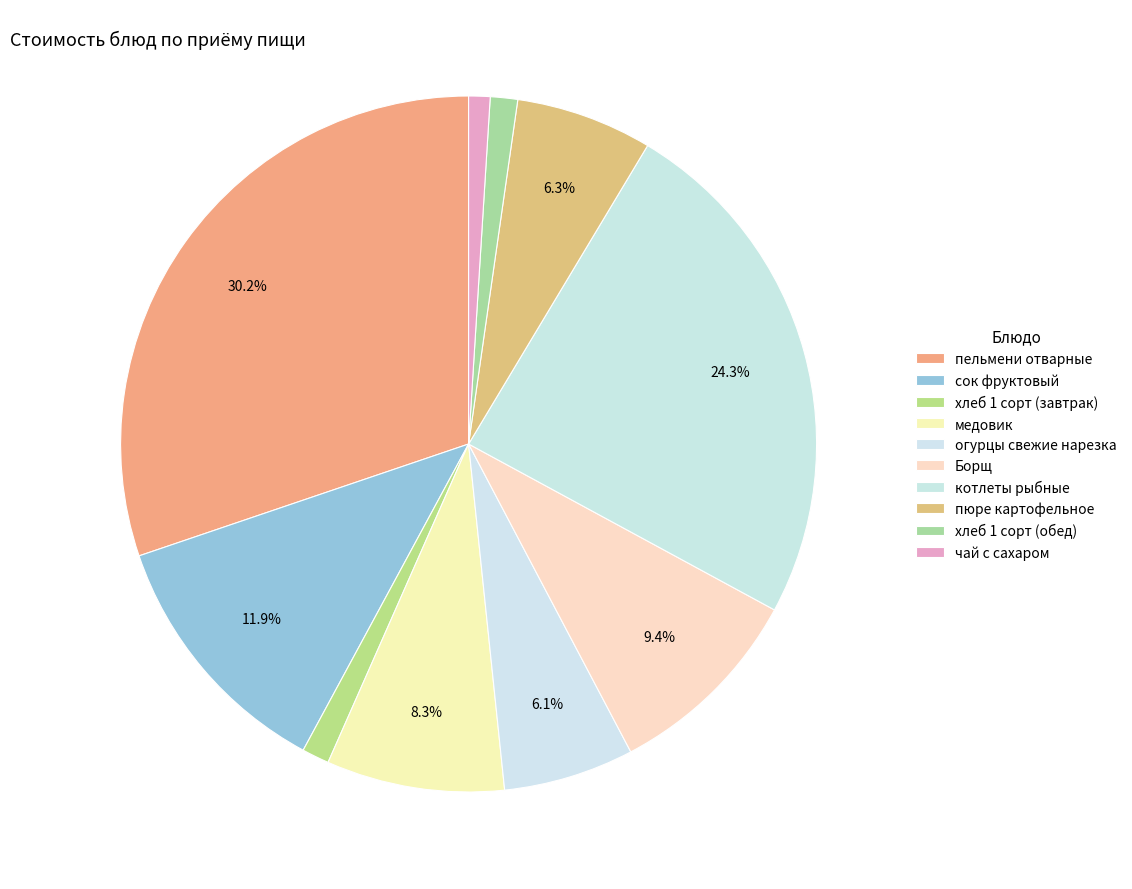

True or false: хлеб 1 сорт (завтрак) accounts for 16% of the total.

False